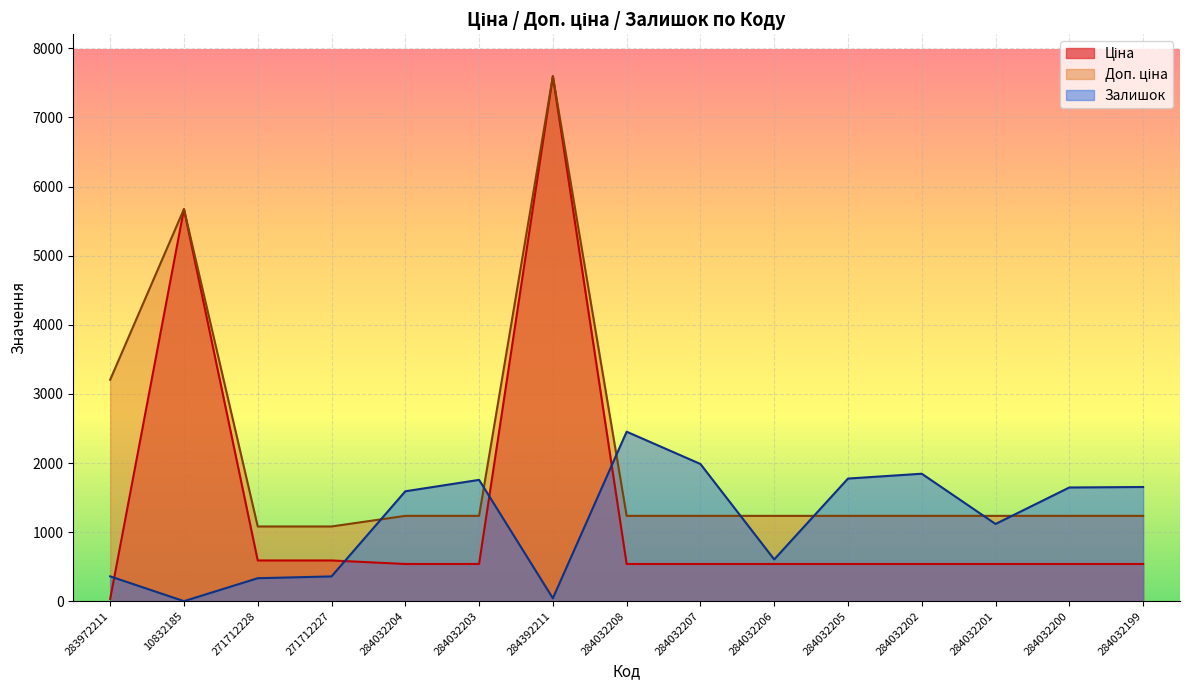

Is it true that Ціна equals 539.0 at 284032208?

True